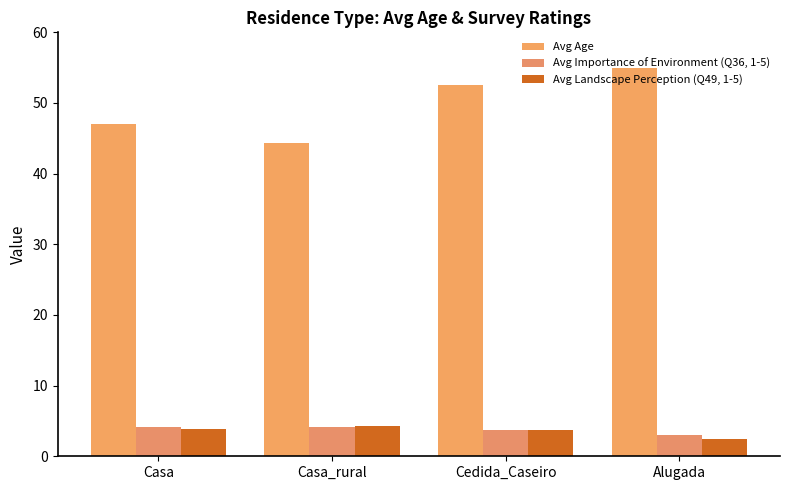

True or false: Avg Importance of Environment (Q36, 1-5) has a value of 4.1 at Casa_rural.

True